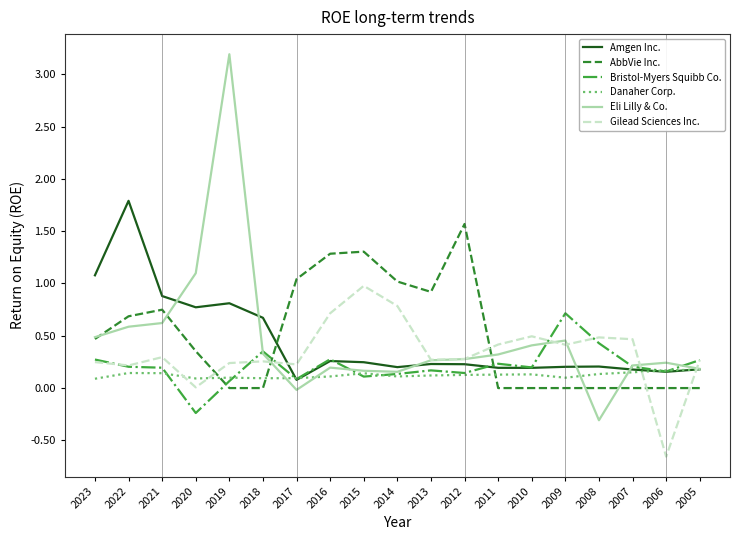

The AbbVie Inc. series shows 0.5 at 2020. True or false?

False